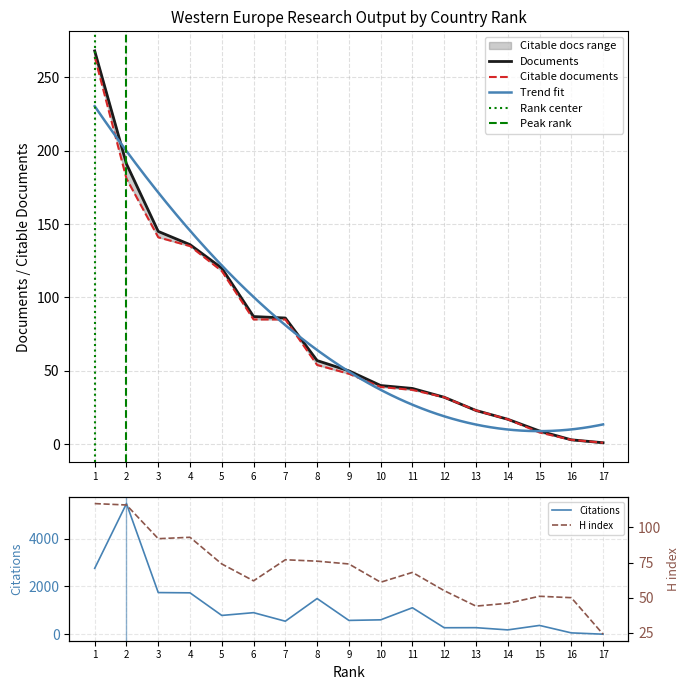

What is the highest value of the Citations series?

5467